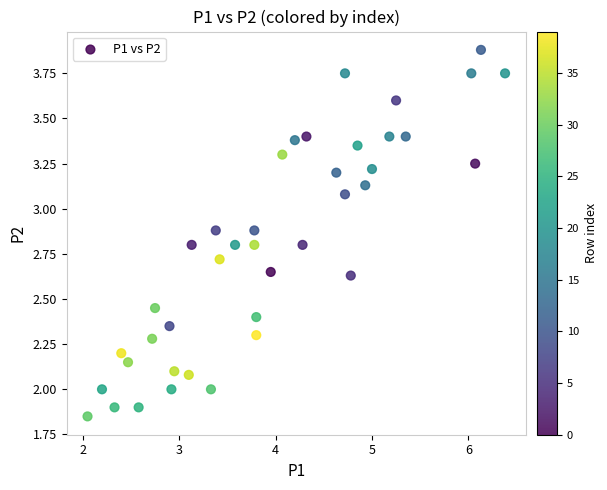

What is the range of Y values (max minus min)?

2.0